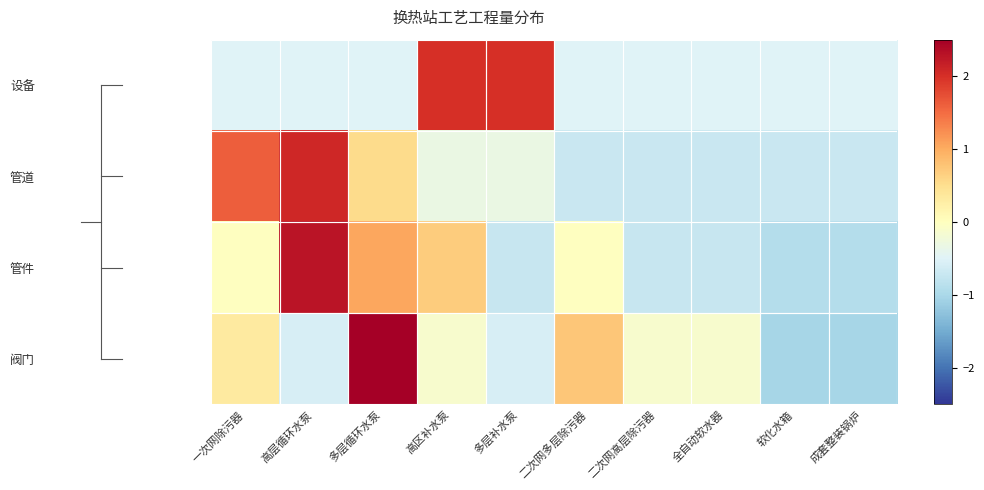

Between 全自动软水器 and 高层循环水泵, which is larger?

全自动软水器